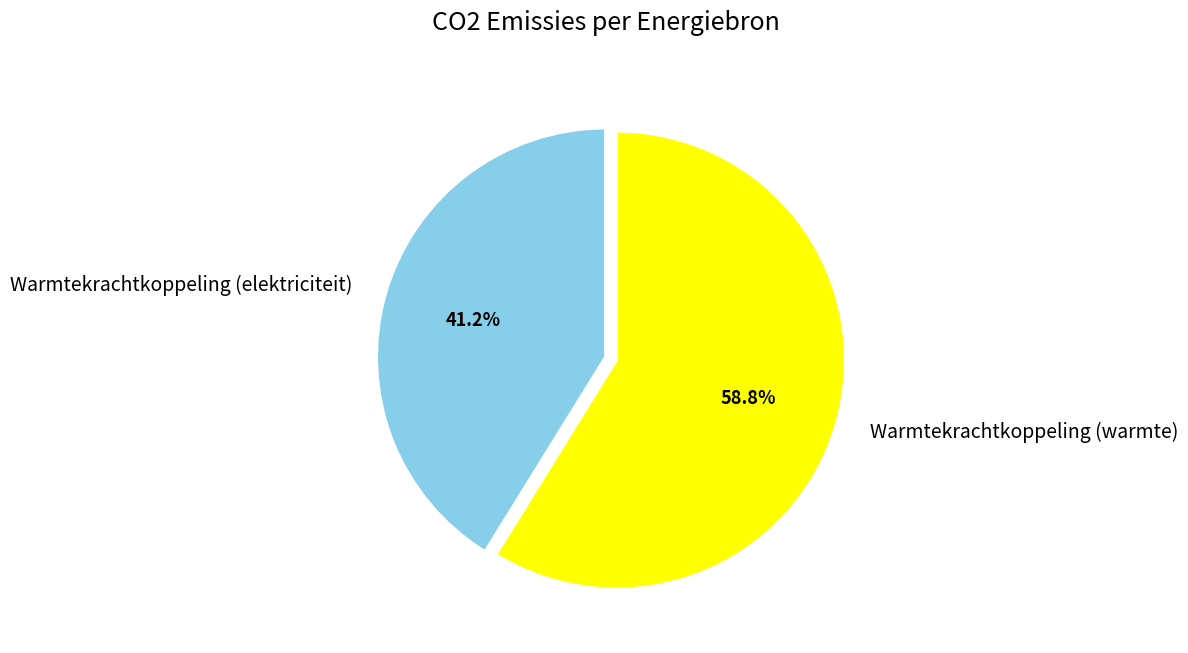

To the nearest percent, what is the average slice percentage?

50%